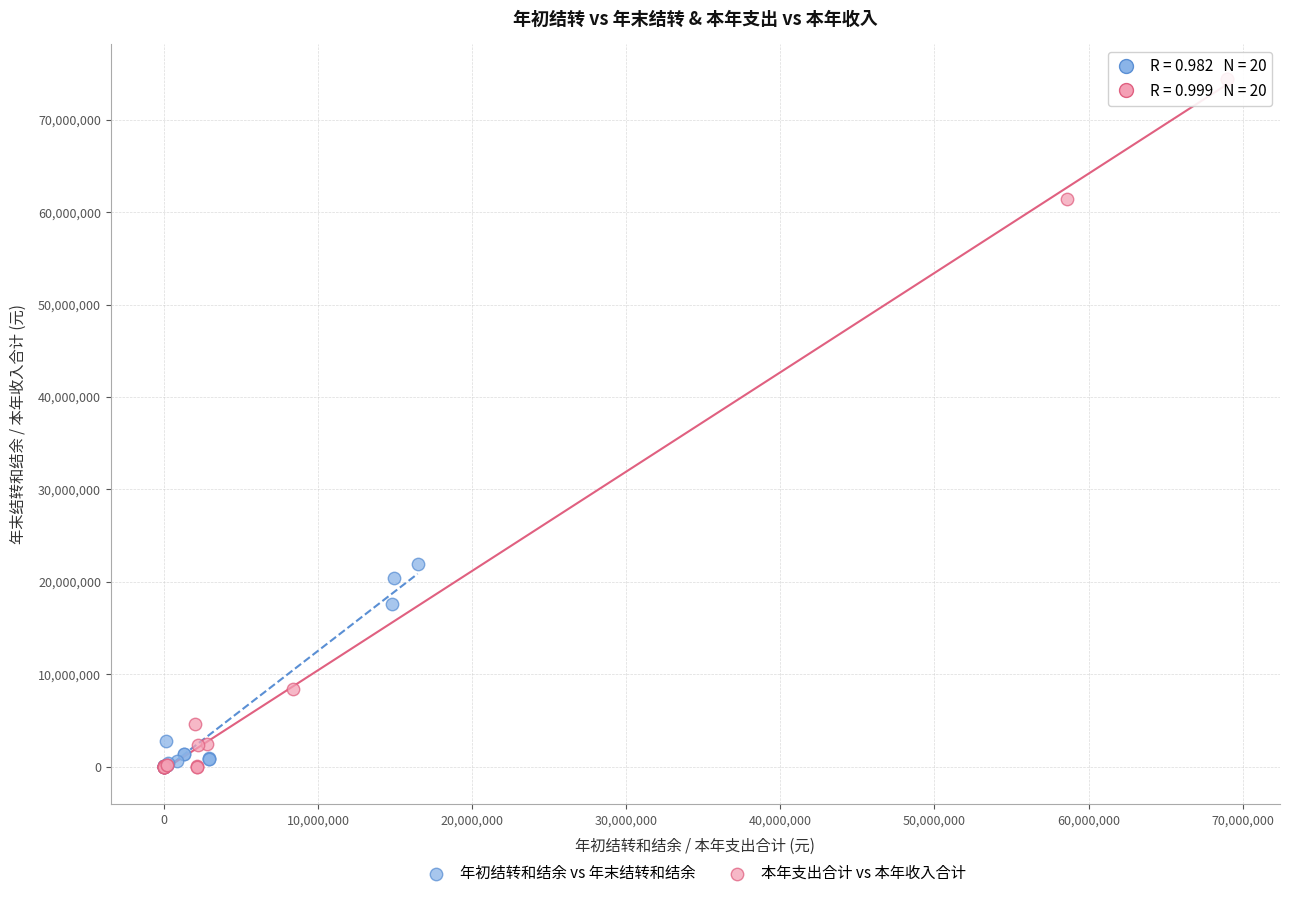

Which series has the widest spread of Y values?

本年支出合计 vs 本年收入合计